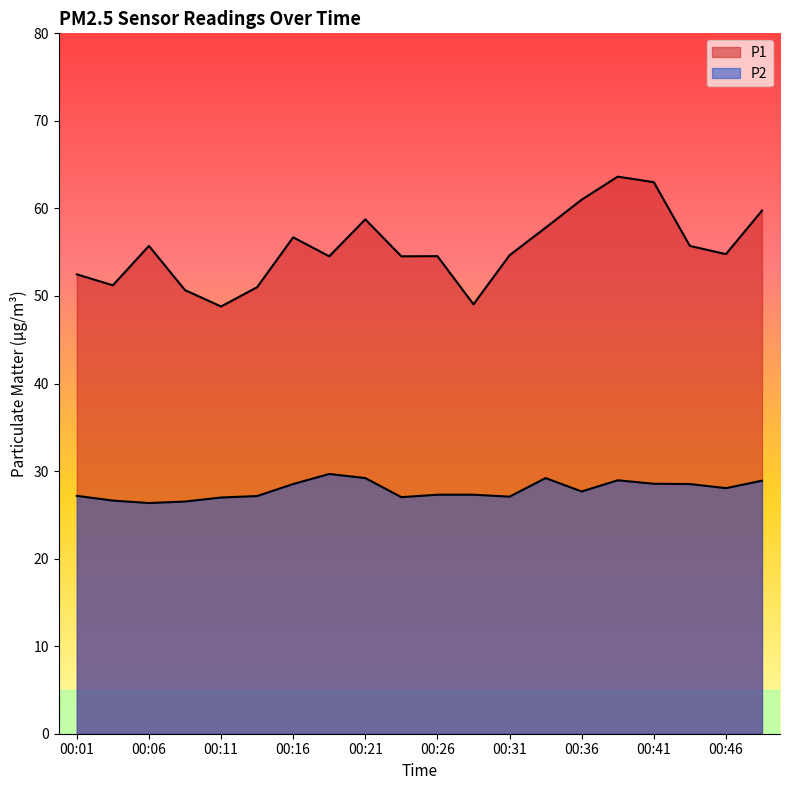

The P2 series shows 14.5 at 00:01. True or false?

False